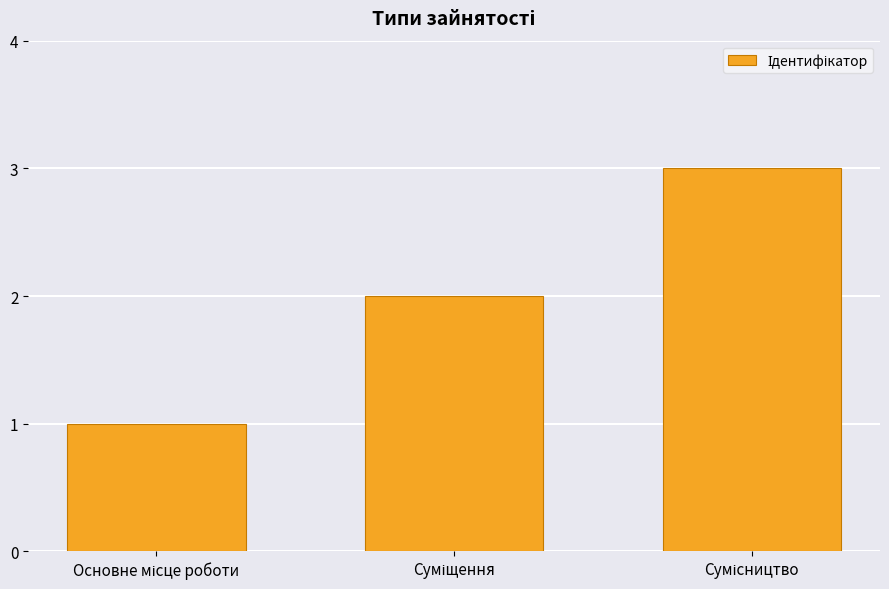

What is the sum of all values?

6